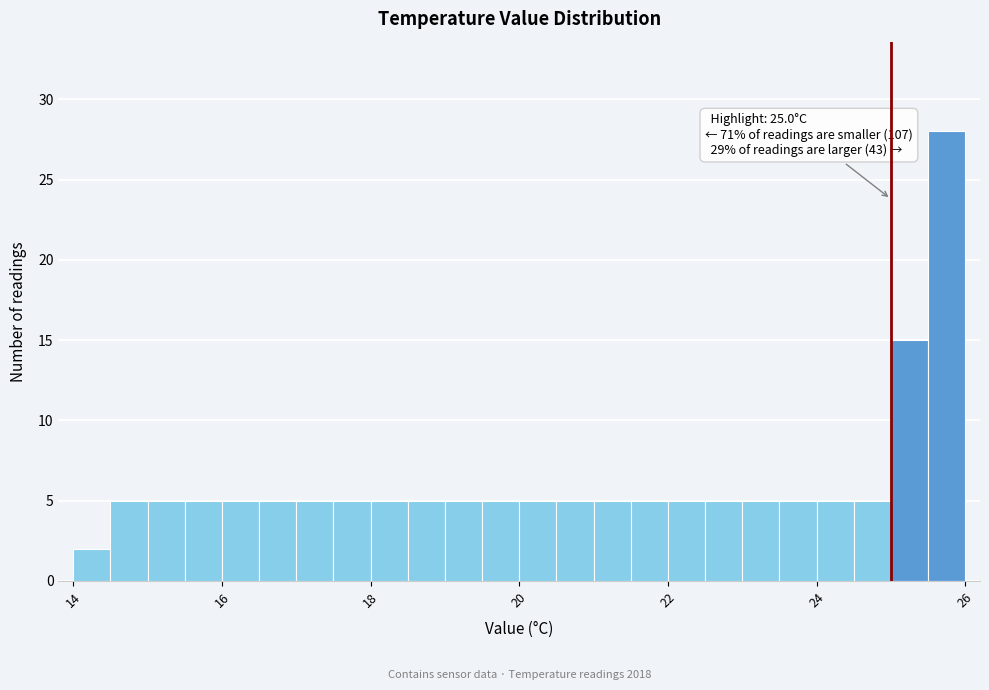

Read against the x-axis, roughly where is the centre of the tallest bar?

25.8